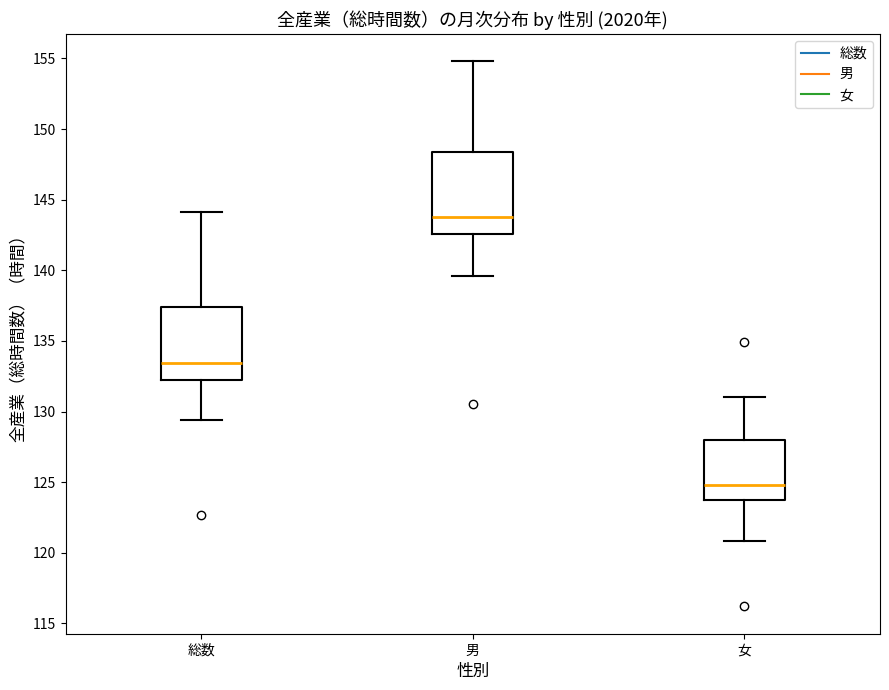

Comparing the boxes themselves (not the whiskers), which one is the tallest?

男